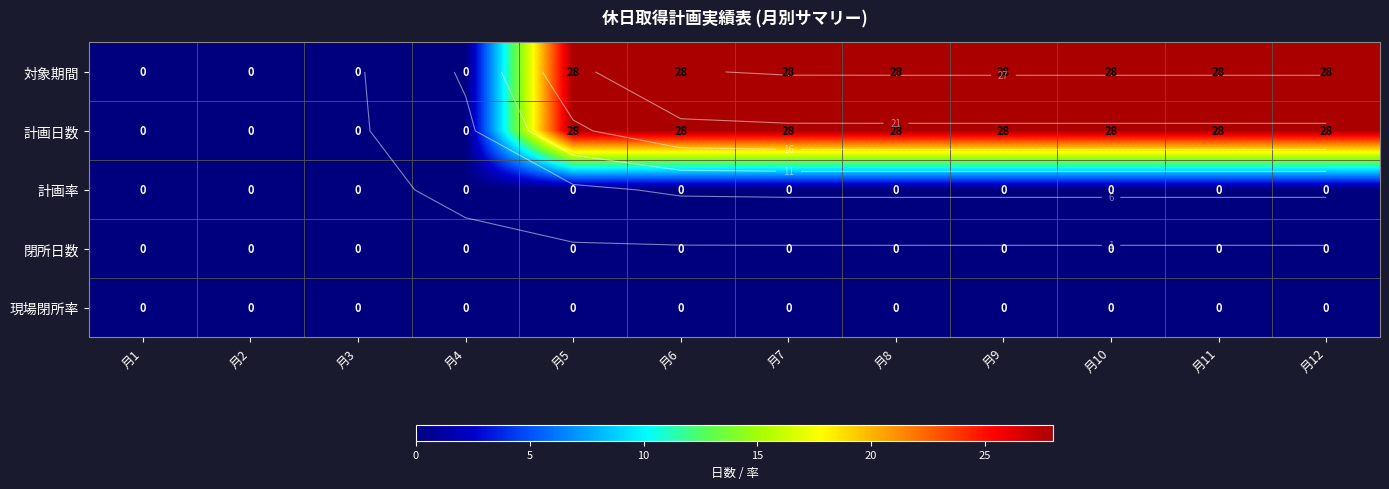

Is it true that 計画日数 equals 28 at 月10?

True